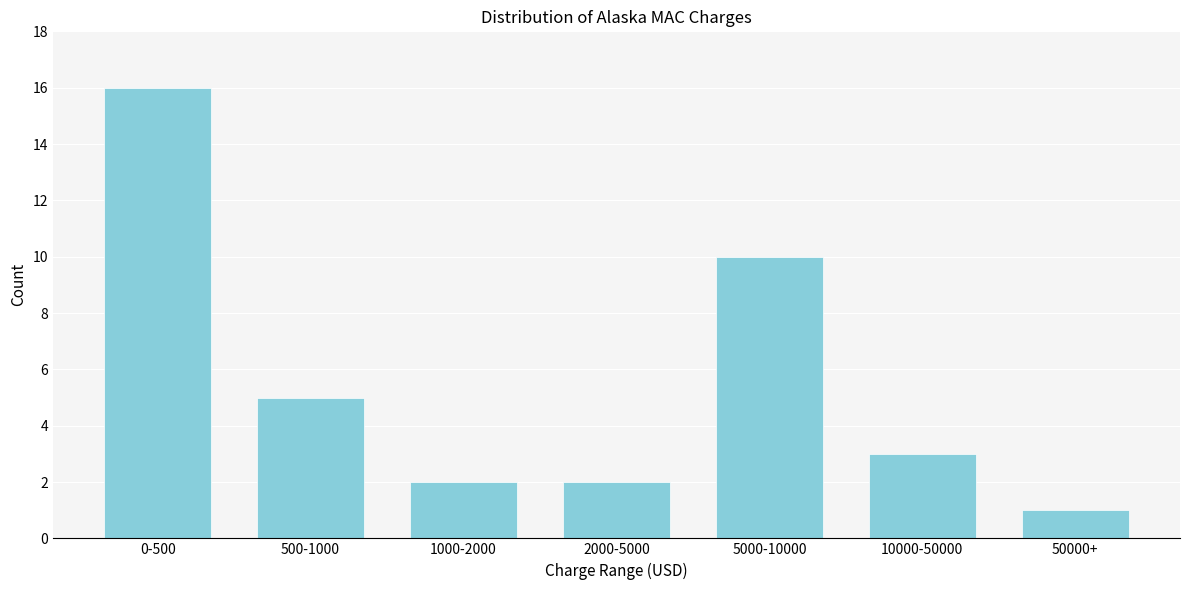

Reading left to right, what are all the values shown in this chart?

0-500=16	500-1000=5	1000-2000=2	2000-5000=2	5000-10000=10	10000-50000=3	50000+=1